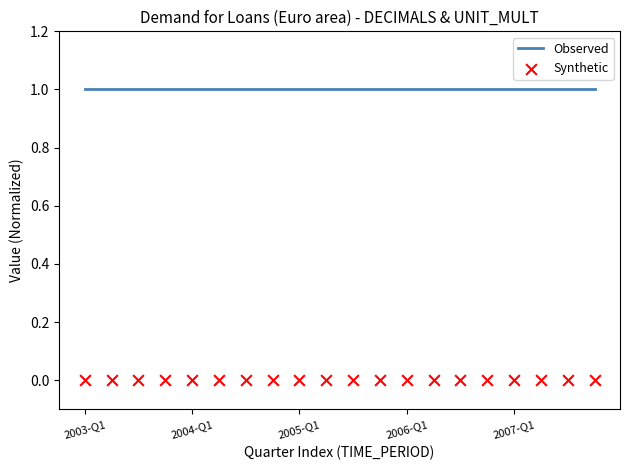

Which series has the largest Y range (max minus min)?

Observed